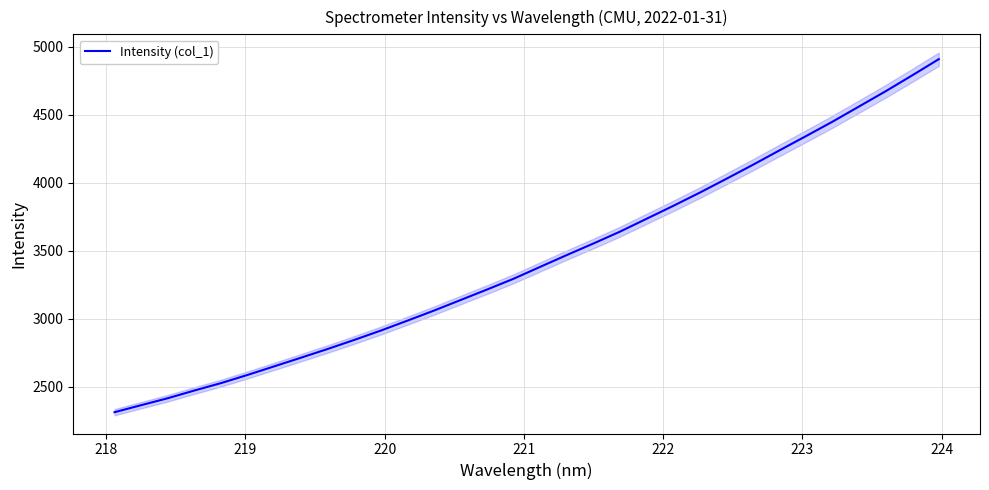

What is the highest value of the Intensity (col_1) series?

4908.3